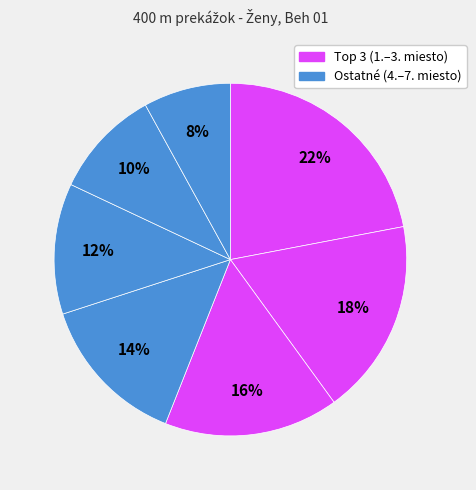

How many slices are in this pie chart?

7